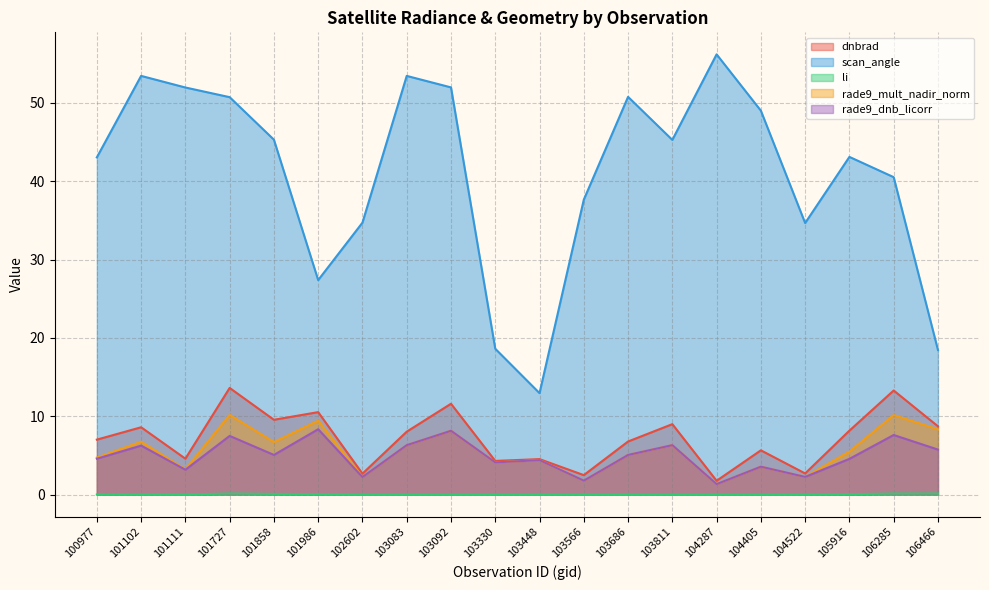

The rade9_dnb_licorr series shows 4.8 at 101111. True or false?

False